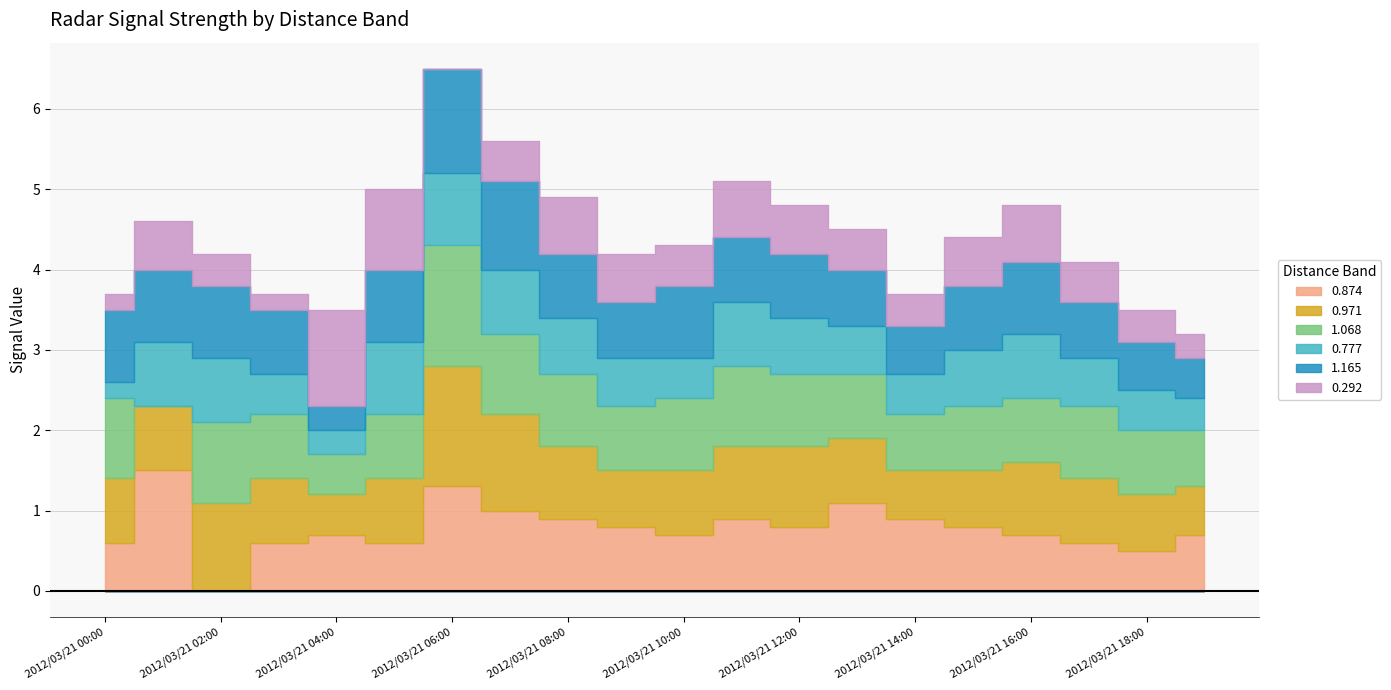

What is the maximum value shown in the chart?

1.5